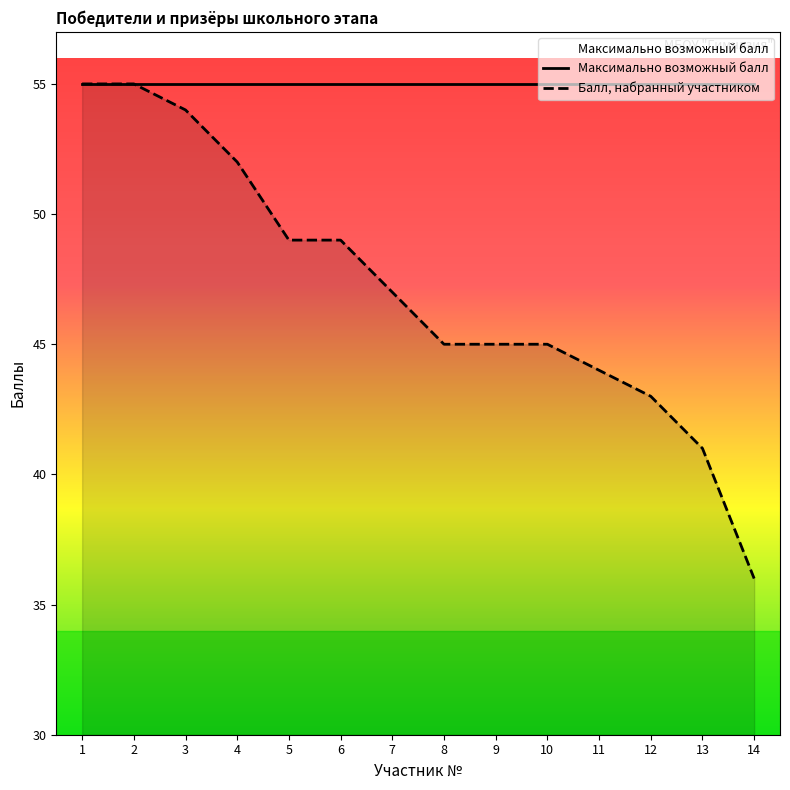

True or false: Балл, набранный участником and Максимально возможный балл intersect in this chart.

False